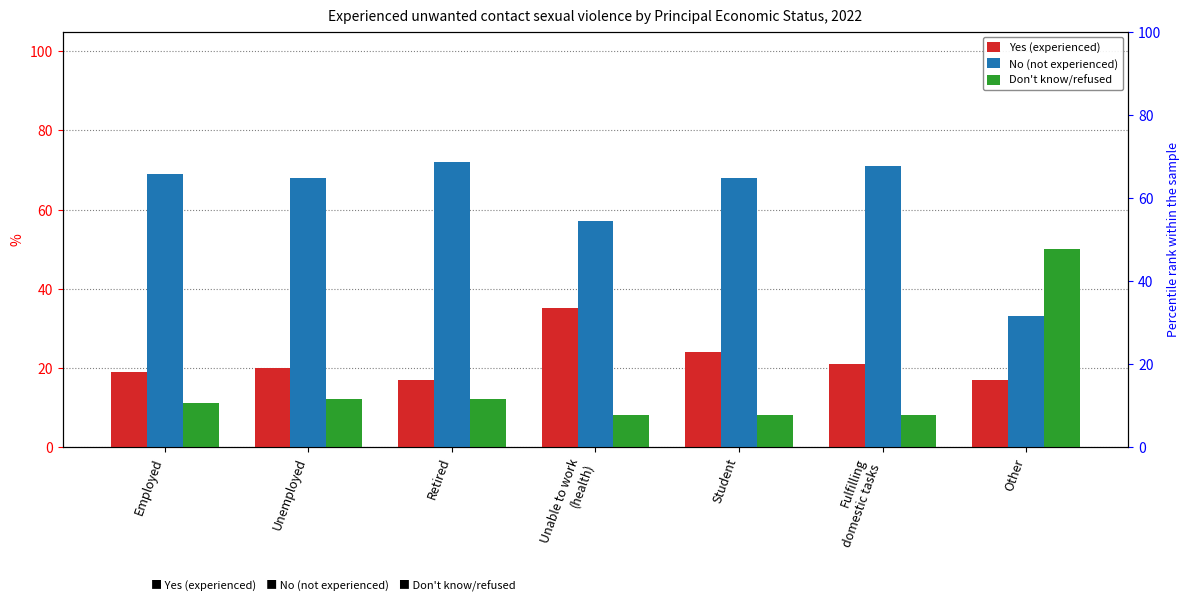

How many bars are there in each group?

3